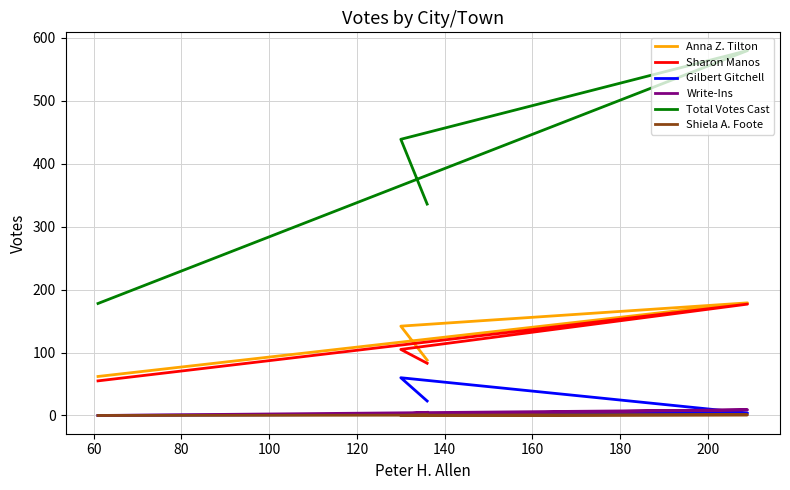

What are all the series names shown in the legend?

Anna Z. Tilton, Sharon Manos, Gilbert Gitchell, Write-Ins, Total Votes Cast, Shiela A. Foote